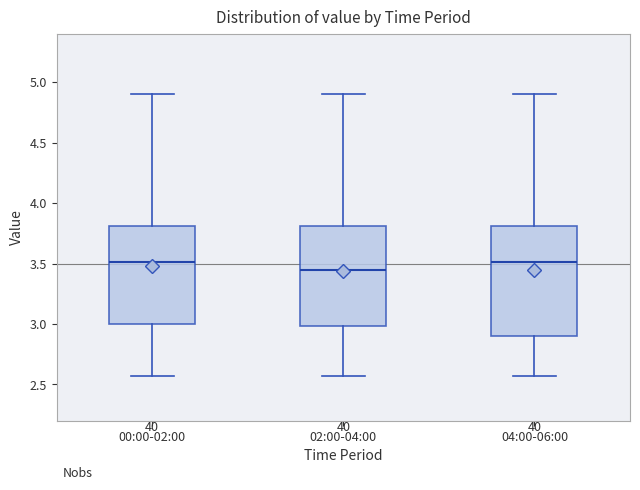

Comparing the boxes themselves (not the whiskers), which one is the tallest?

04:00-06:00